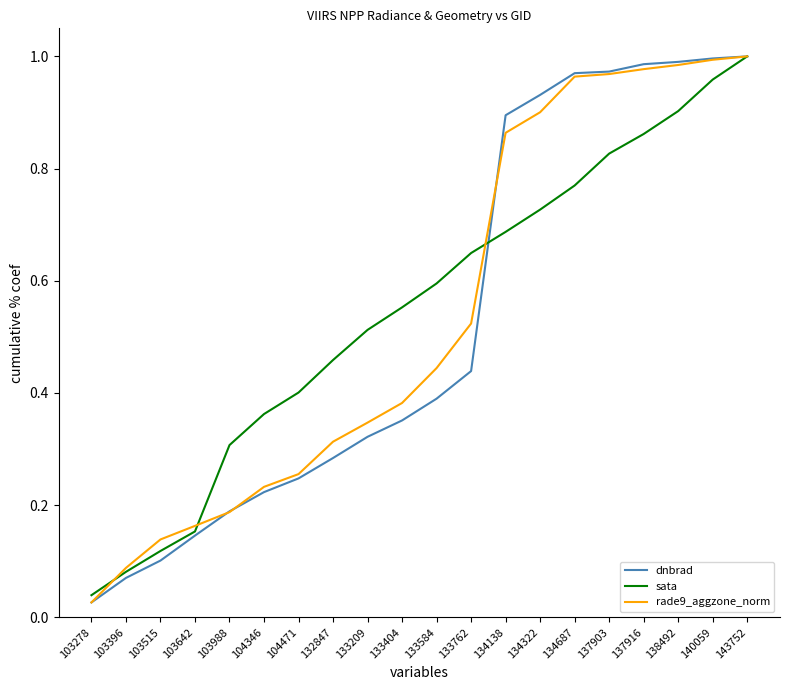

Rank the categories by sata value from lowest to highest.

103278, 103396, 103515, 103642, 103988, 104346, 104471, 132847, 133209, 133404, 133584, 133762, 134138, 134322, 134687, 137903, 137916, 138492, 140059, 143752